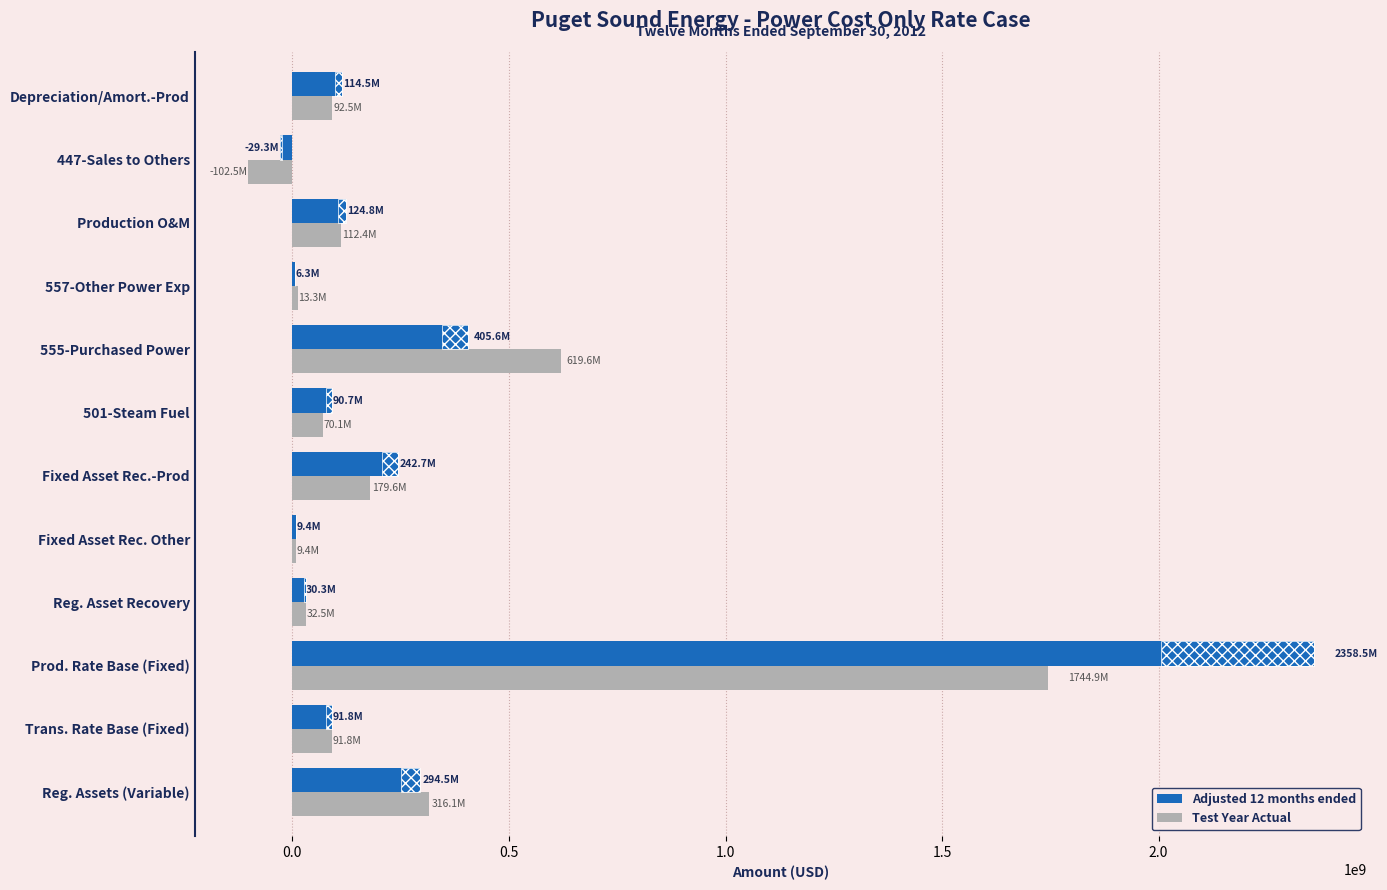

List the series in order of their peak value, lowest first.

Test Year Actual, Adjusted 12 months ended